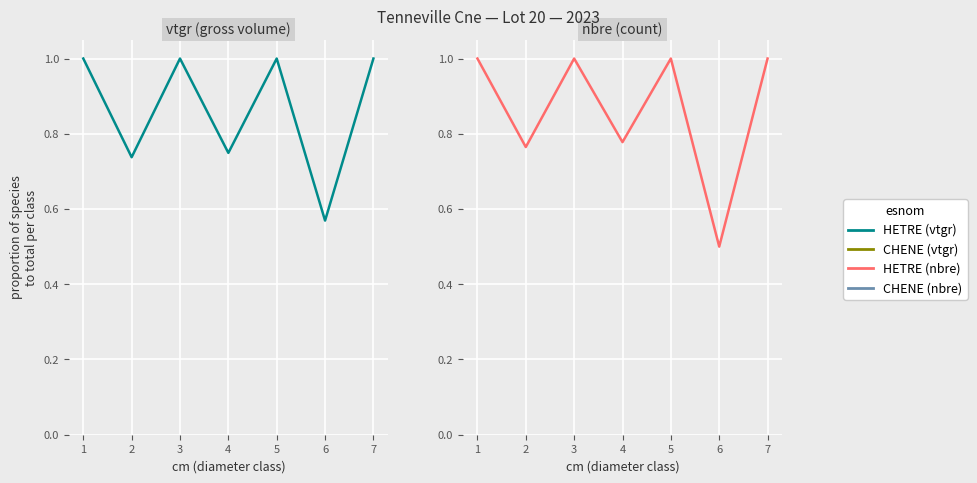

List the series in order of their peak value, highest first.

HETRE, CHENE